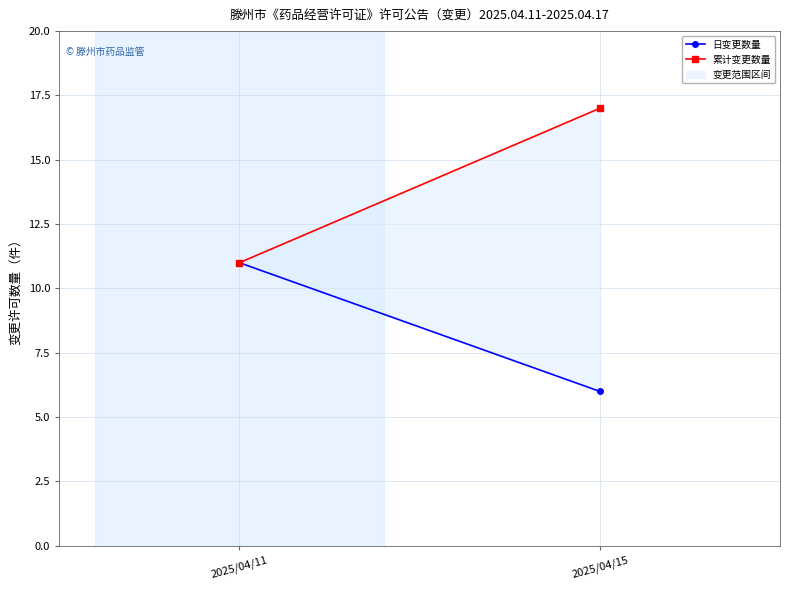

Read the 日变更数量 value at 2025/04/15.

6